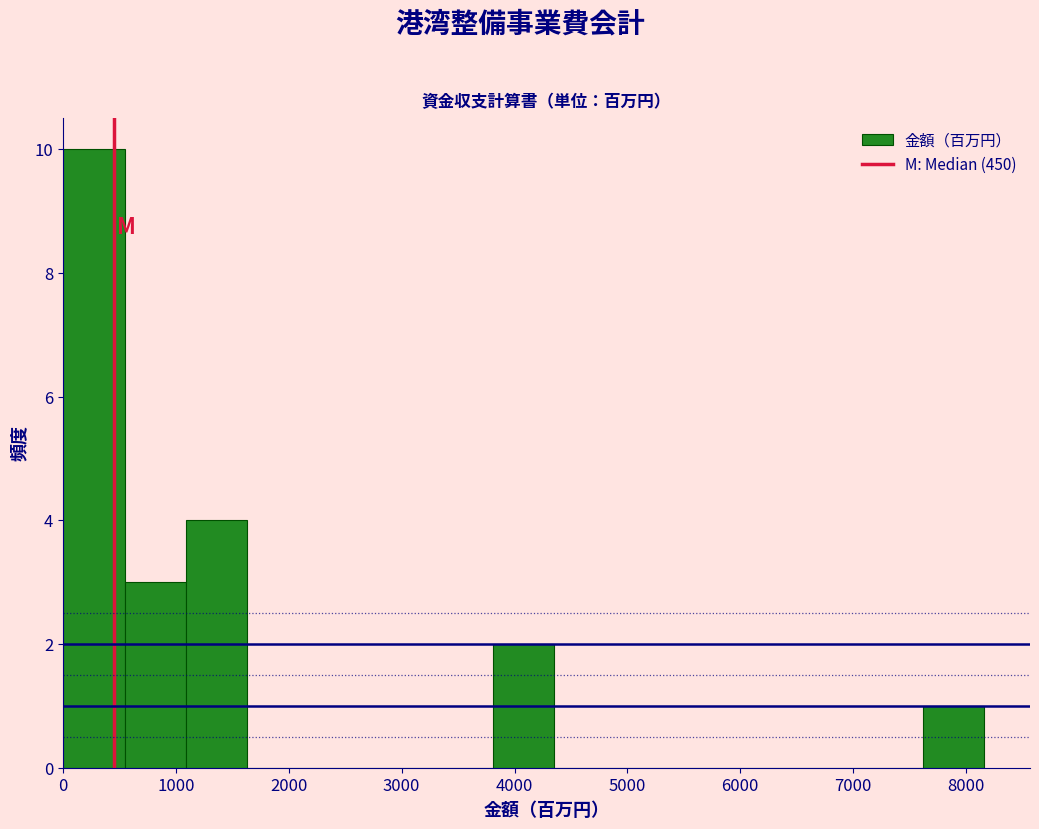

How tall is the bar that spans 0 to 500 on the x-axis? Neither the bar edges nor the heights are printed on the chart, so give them approximately, as read against the axes.

10